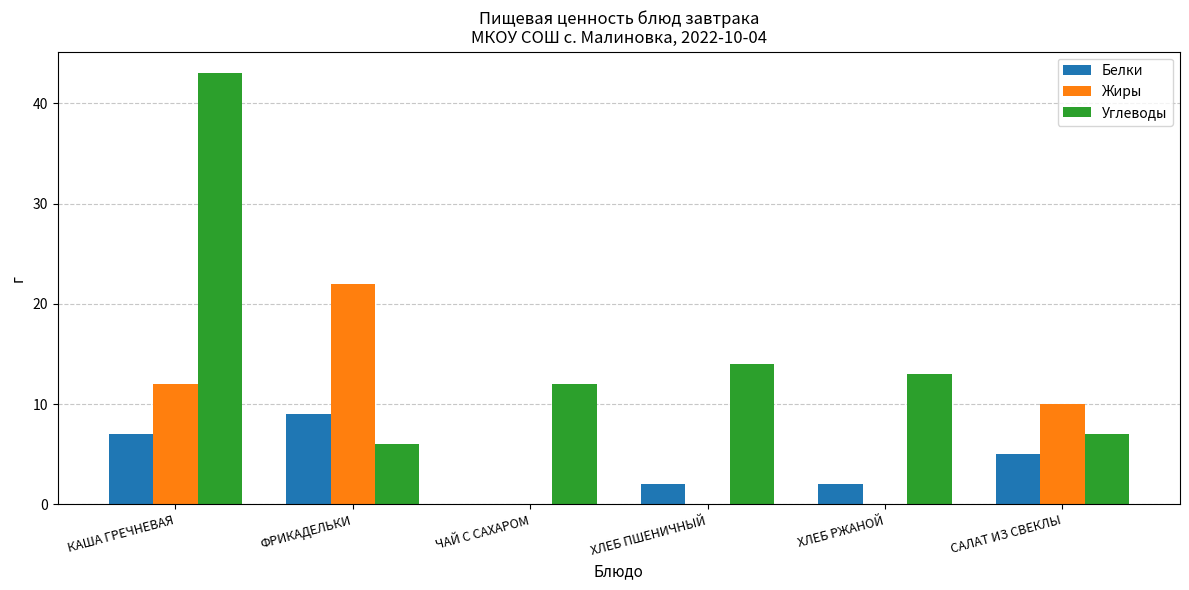

At which category is the sum across all series the highest?

КАША ГРЕЧНЕВАЯ